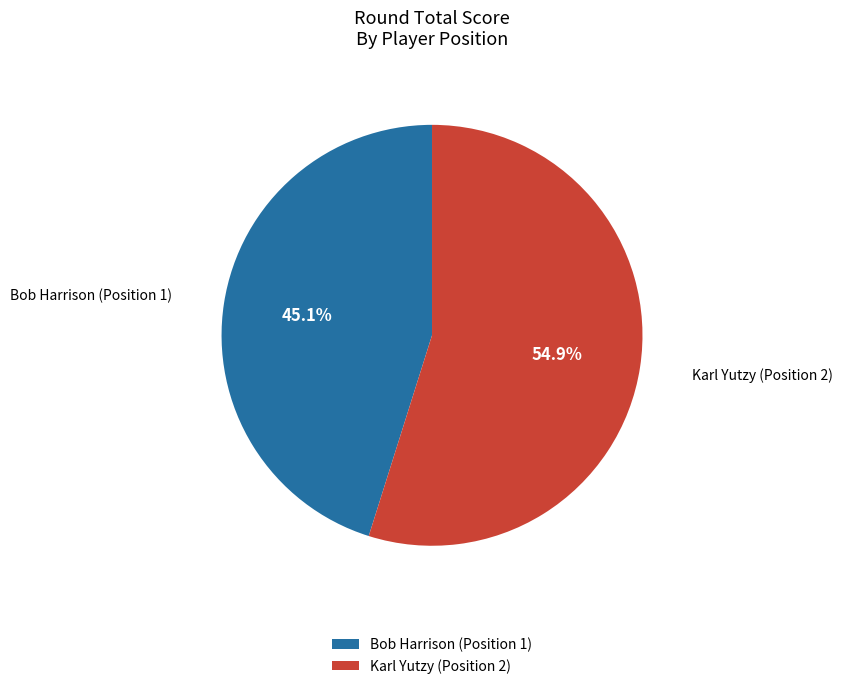

Which has a higher value, Bob Harrison (Position 1) or Karl Yutzy (Position 2)?

Karl Yutzy (Position 2)